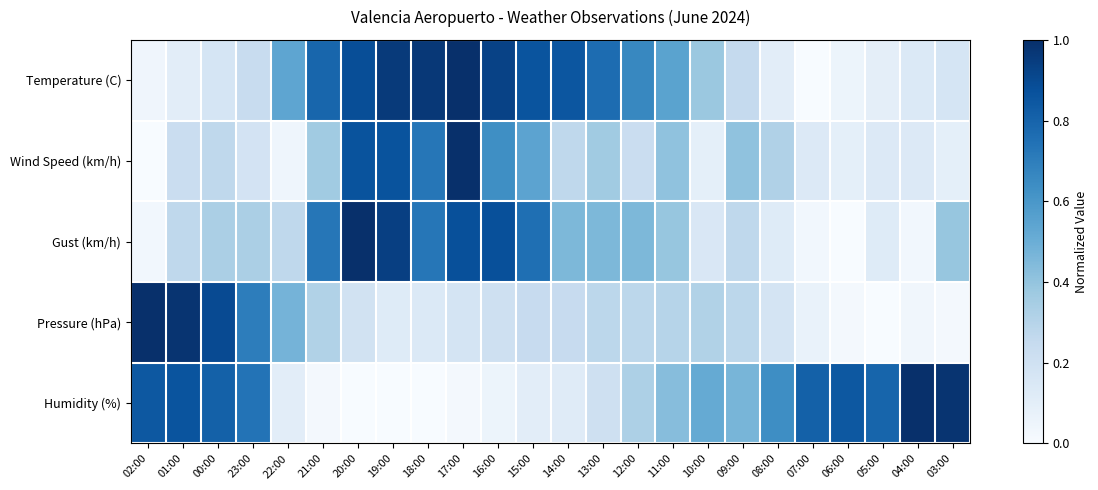

List the series in order of their peak value, highest first.

Temperature (C), Wind Speed (km/h), Gust (km/h), Pressure (hPa), Humidity (%)